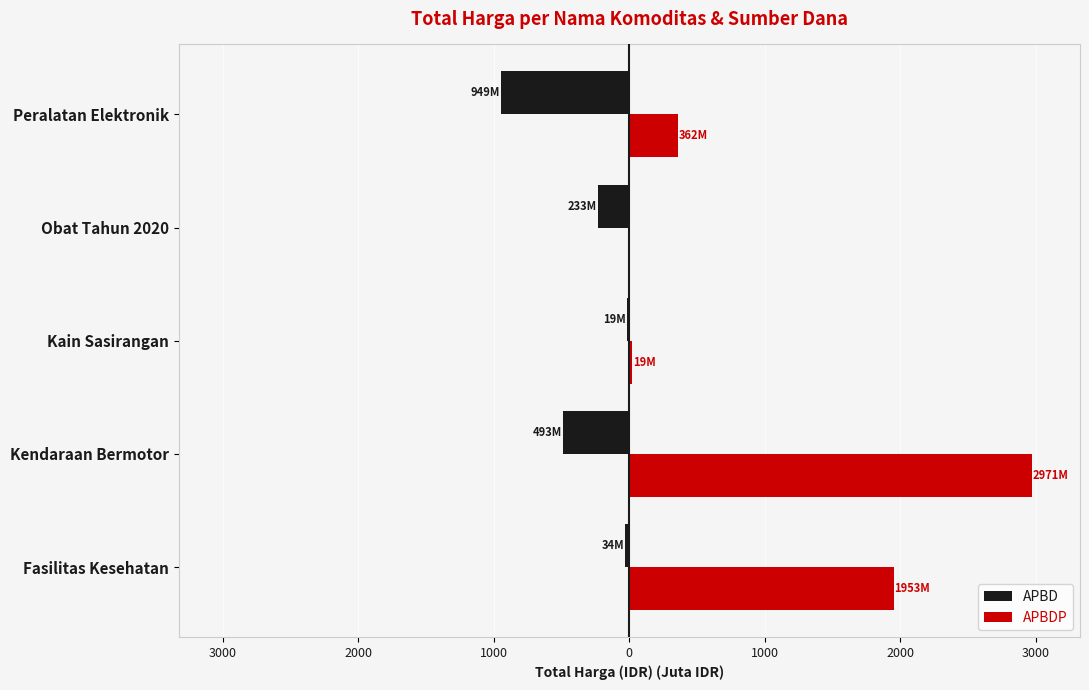

What is the difference between the maximum and minimum values in the APBDP series?

2970.6